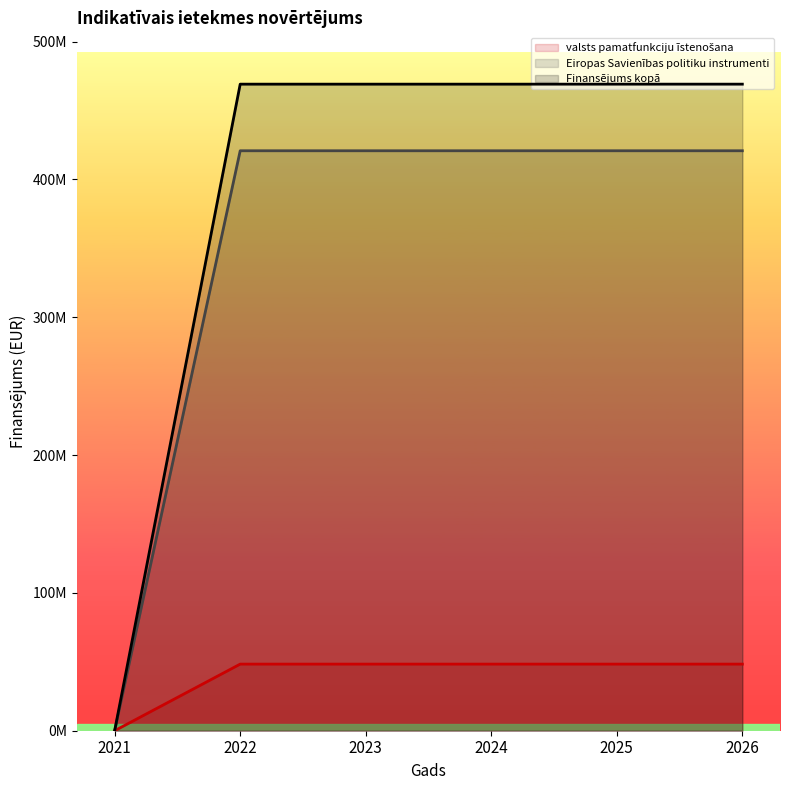

How many data points in valsts pamatfunkciju īstenošana are above 48333333?

5